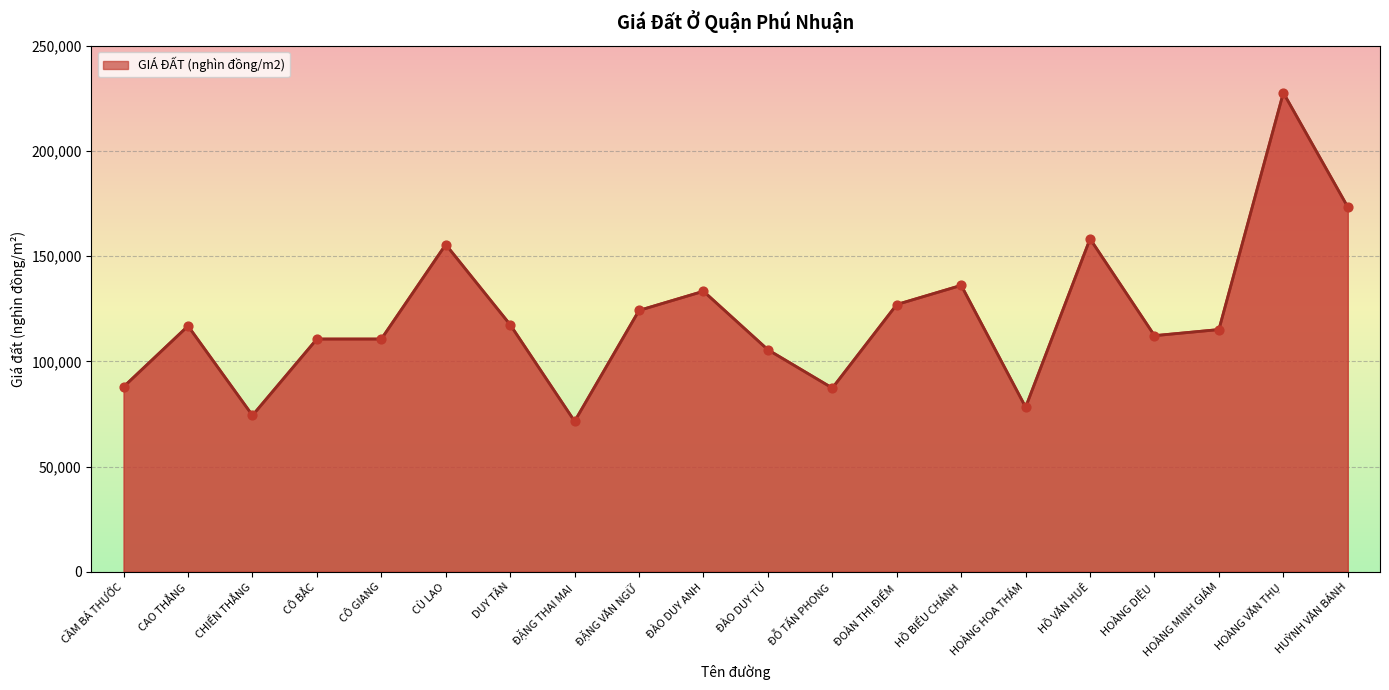

Approximately how many times larger is the value at HOÀNG MINH GIÁM compared to ĐOÀN THỊ ĐIỂM?

0.9